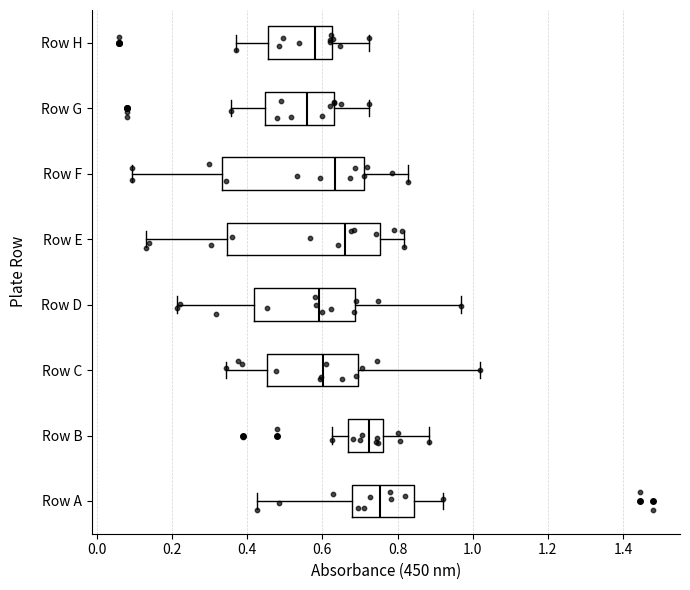

Reading bottom to top, transcribe this box plot: for each box, give where its median line is, the range the box spans, and where its two whiskers end, as read against the x-axis. The values are not printed on the chart, so give them approximately, as read against the axis.

Row A: median 0.76, box 0.68 to 0.84, whiskers 0.42 to 0.92
Row B: median 0.72, box 0.66 to 0.76, whiskers 0.62 to 0.88
Row C: median 0.60, box 0.46 to 0.70, whiskers 0.34 to 1.02
Row D: median 0.60, box 0.42 to 0.68, whiskers 0.22 to 0.96
Row E: median 0.66, box 0.34 to 0.76, whiskers 0.12 to 0.82
Row F: median 0.64, box 0.34 to 0.72, whiskers 0.10 to 0.82
Row G: median 0.56, box 0.44 to 0.64, whiskers 0.36 to 0.72
Row H: median 0.58, box 0.46 to 0.62, whiskers 0.38 to 0.72